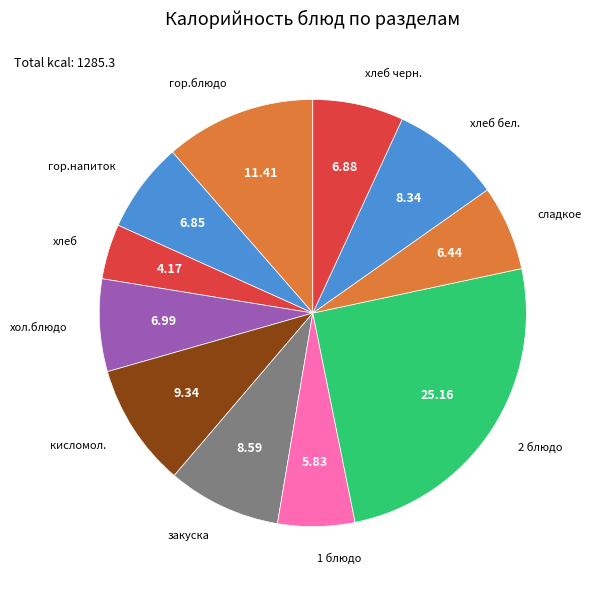

Do хол.блюдо and закуска together represent more than half of the pie?

No